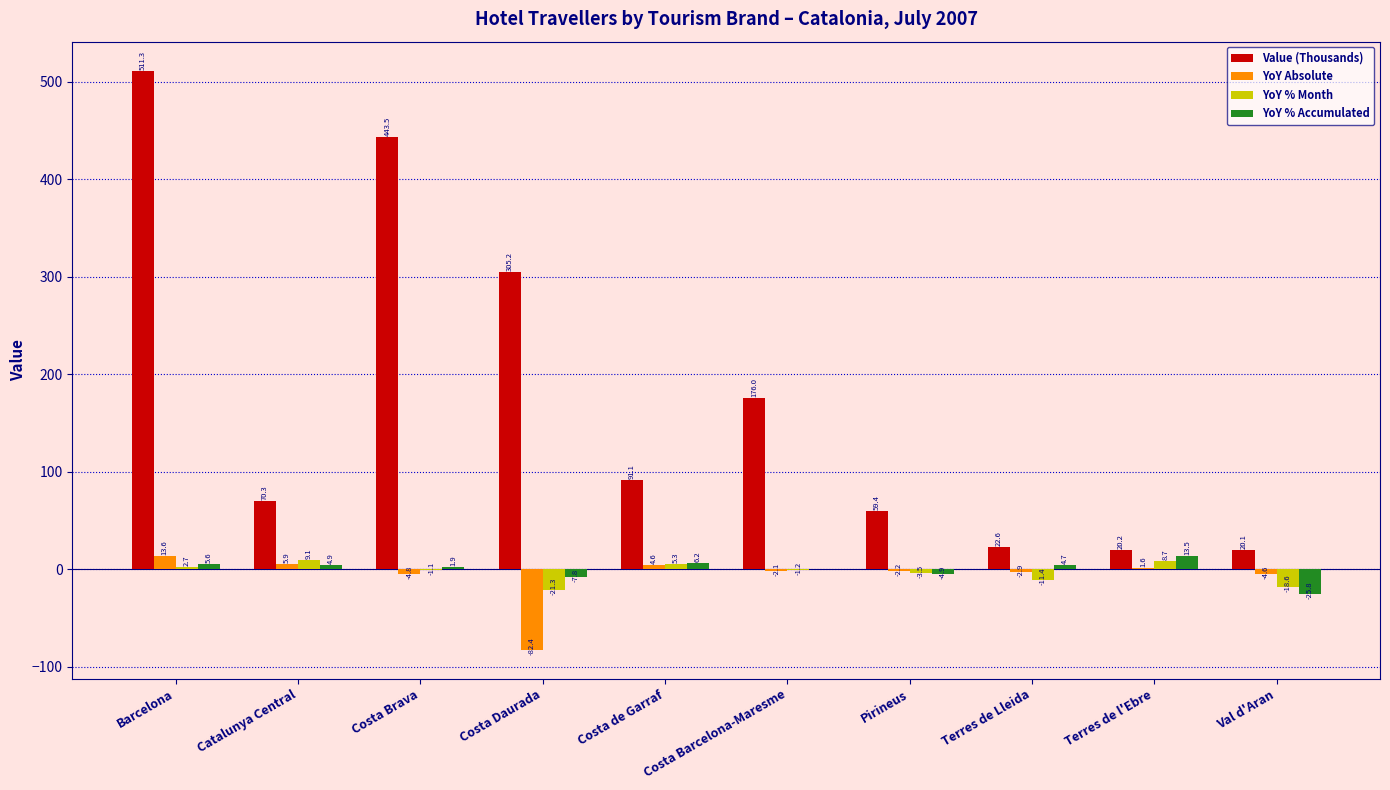

What is the maximum value for YoY % Month?

9.1